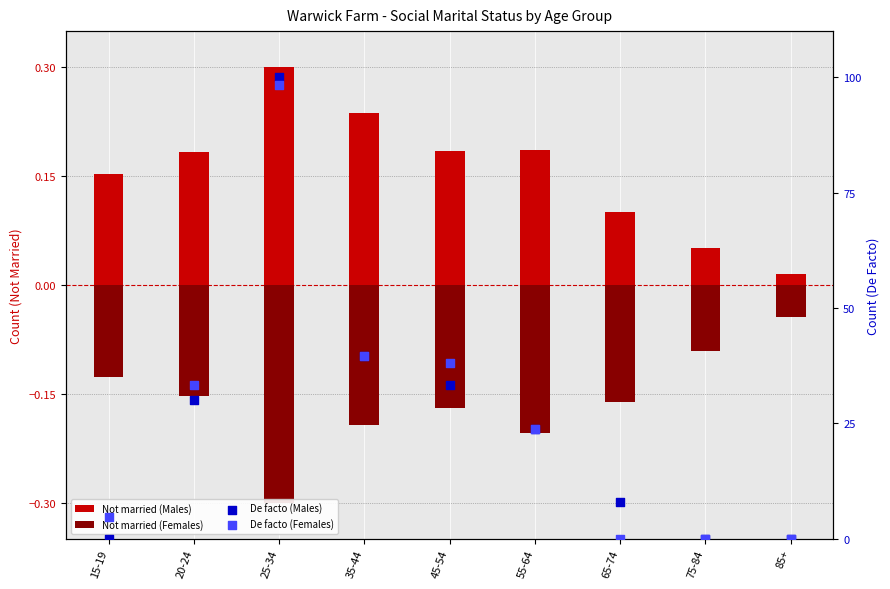

At how many categories does at least one series exceed 5?

6